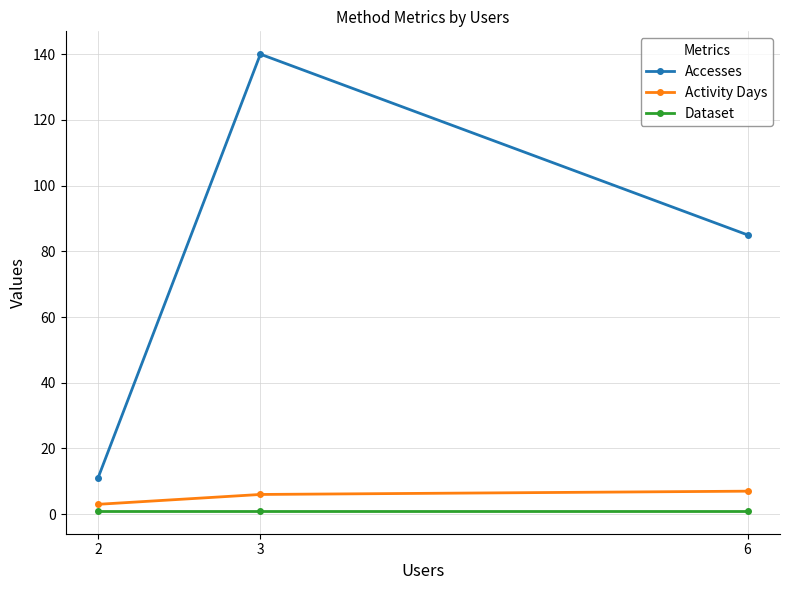

Count the number of data series in this chart.

3